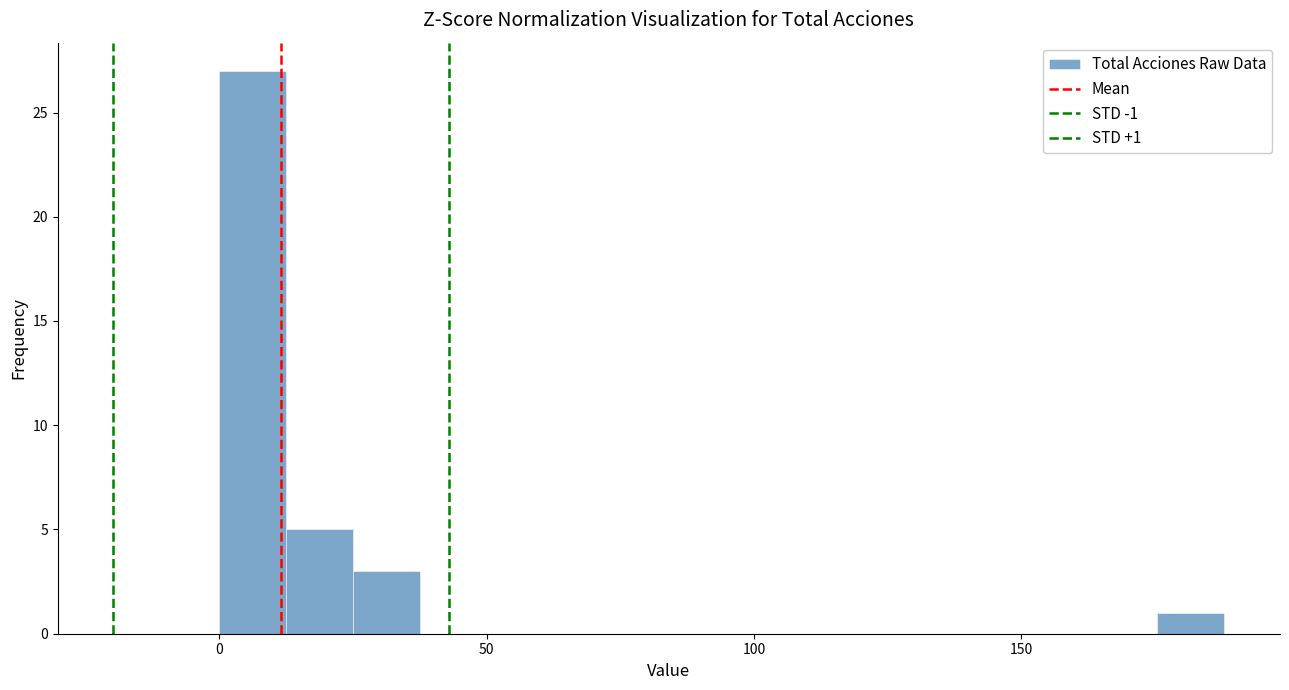

Read against the x-axis, roughly where is the centre of the tallest bar?

5